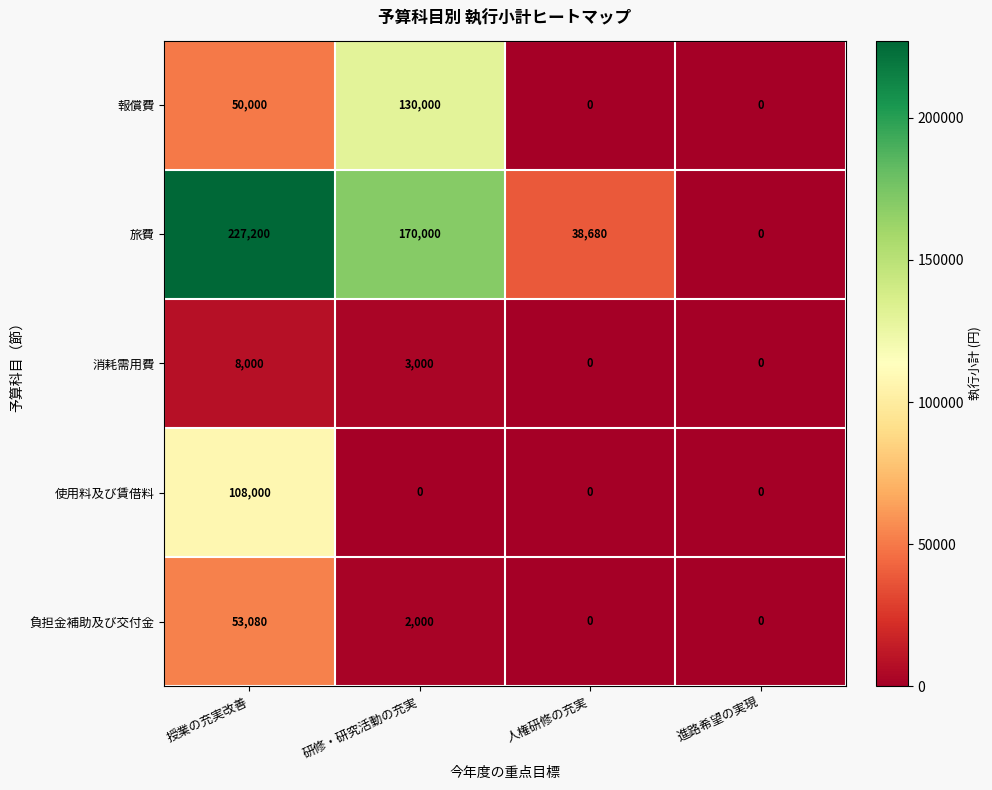

Which series has the largest range (max minus min)?

旅費